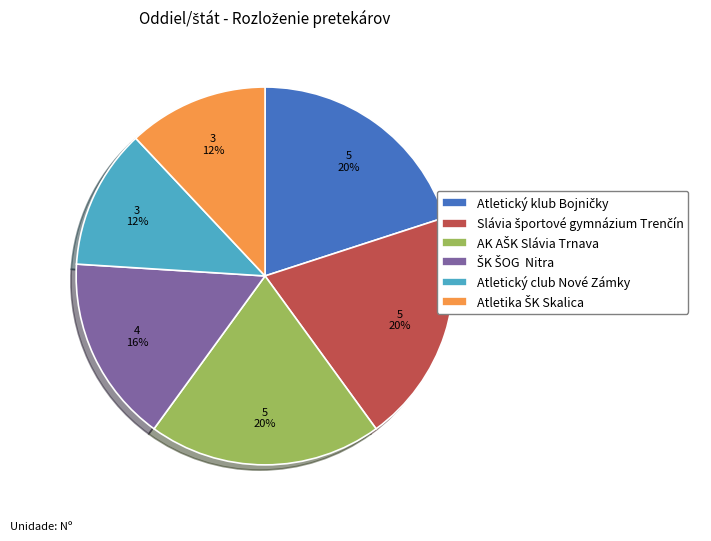

To the nearest percent, what is the difference between the largest and smallest slice percentages?

8%